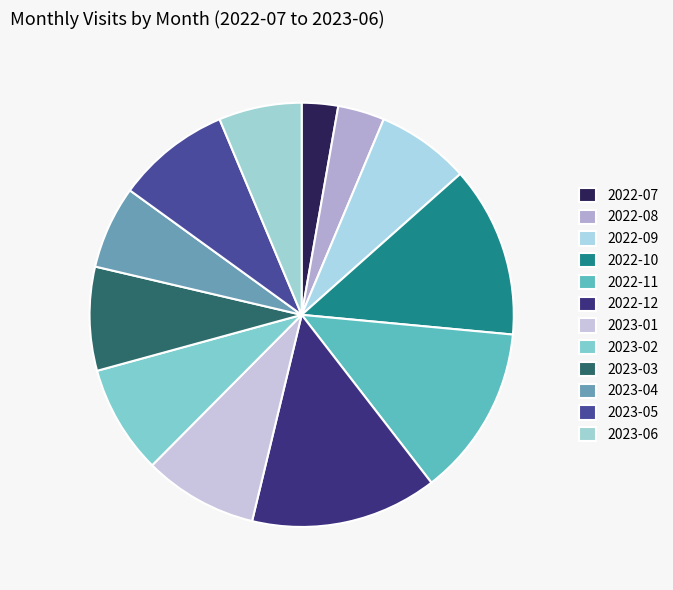

To the nearest percent, what is the average slice percentage?

8%